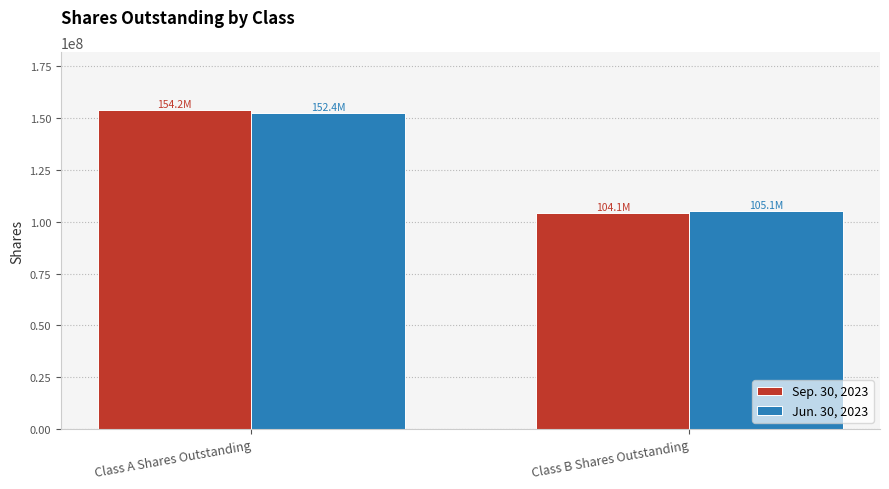

Reading right to left, what are all the values shown in this chart?

Sep. 30, 2023: 104085737	154177836
Jun. 30, 2023: 105124103	152442673